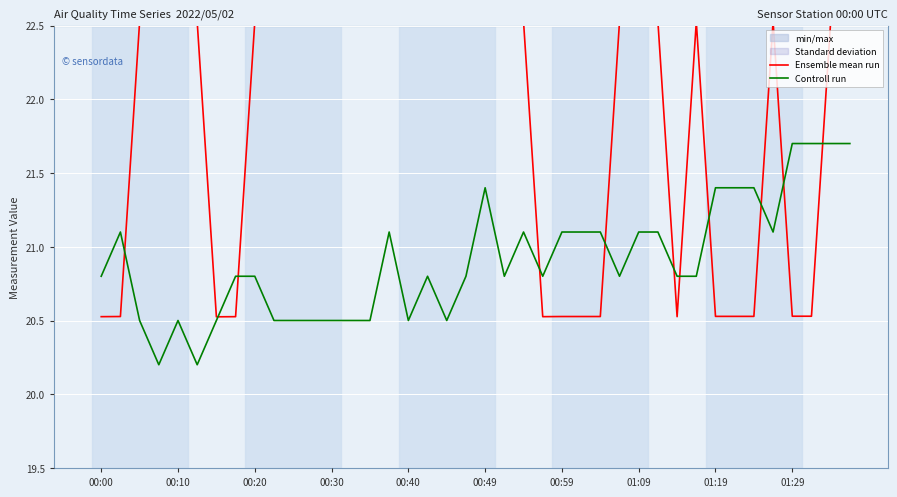

What is the lowest value of the Ensemble mean run series?

20.5